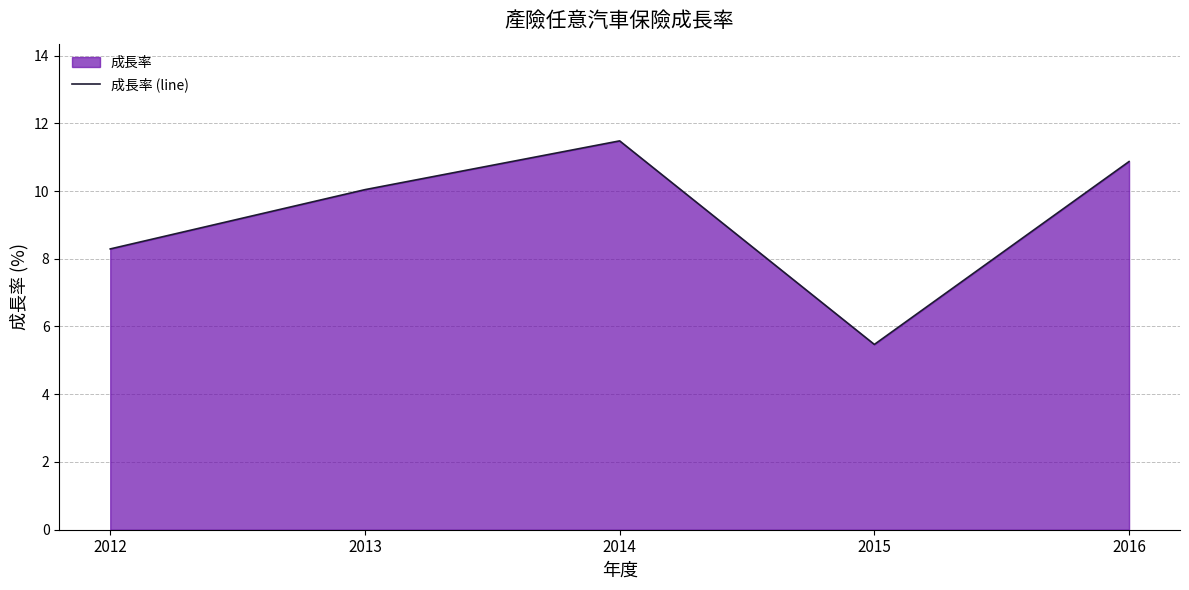

How many values are below 10?

2